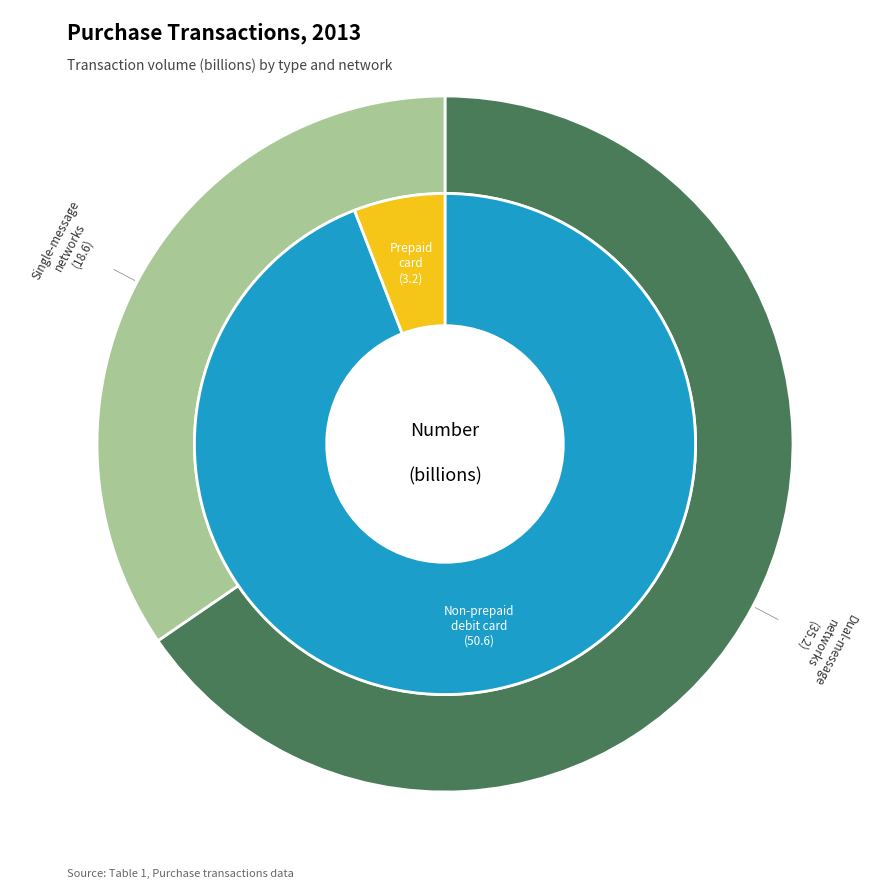

Count the number of slices in the pie.

4